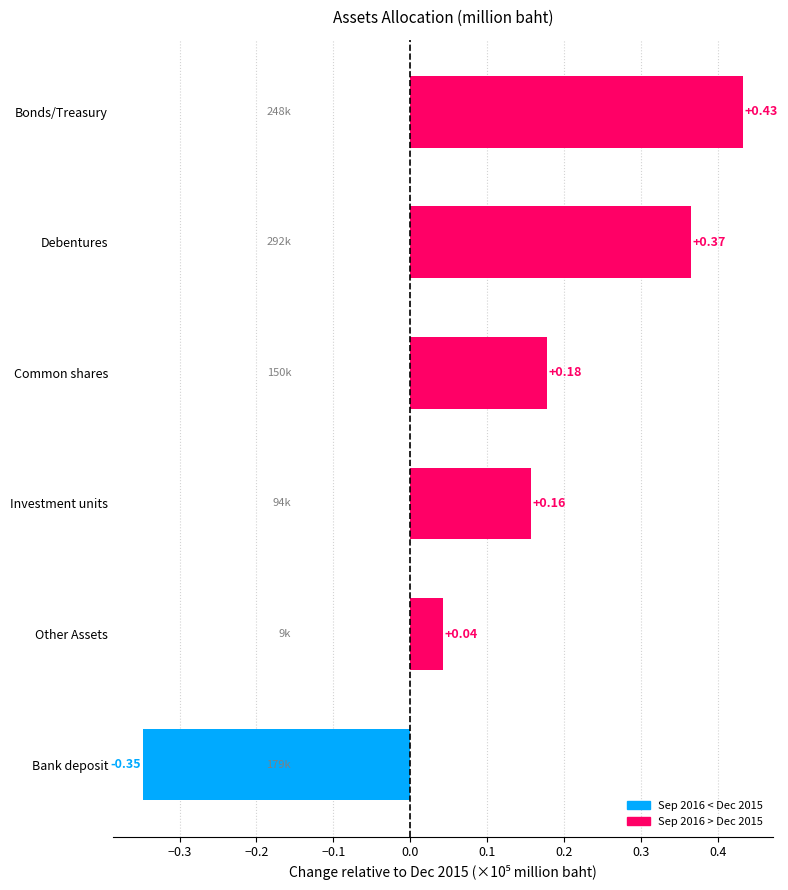

What is the difference between the second highest and second lowest values?

0.3